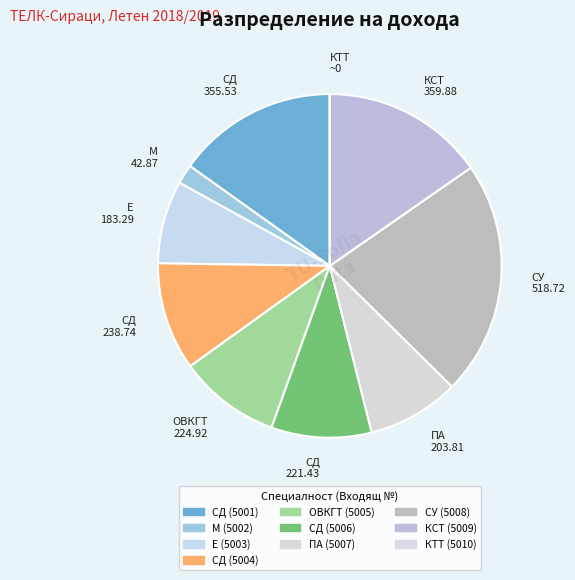

Is the sum of М 42.87 and Е 183.29 greater than half?

No